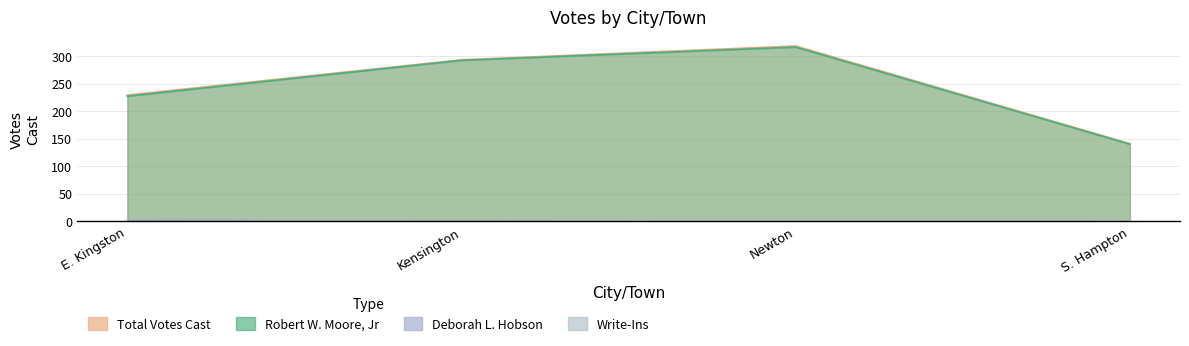

Is it true that Total Votes Cast equals 229 at E. Kingston?

True